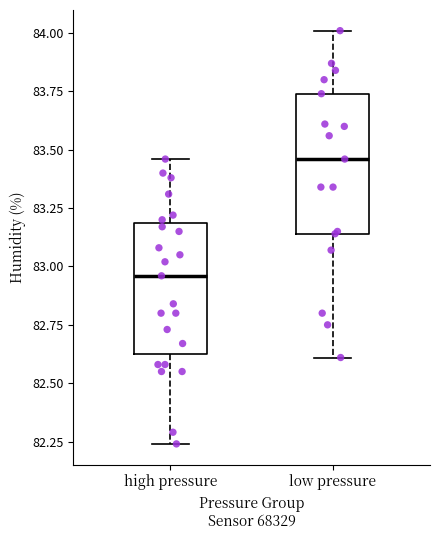

Reading left to right, transcribe this box plot: for each box, give where its median line is, the range the box spans, and where its two whiskers end, as read against the y-axis. The values are not printed on the chart, so give them approximately, as read against the axis.

high pressure: median 82.95, box 82.65 to 83.20, whiskers 82.25 to 83.45
low pressure: median 83.45, box 83.15 to 83.75, whiskers 82.60 to 84.00